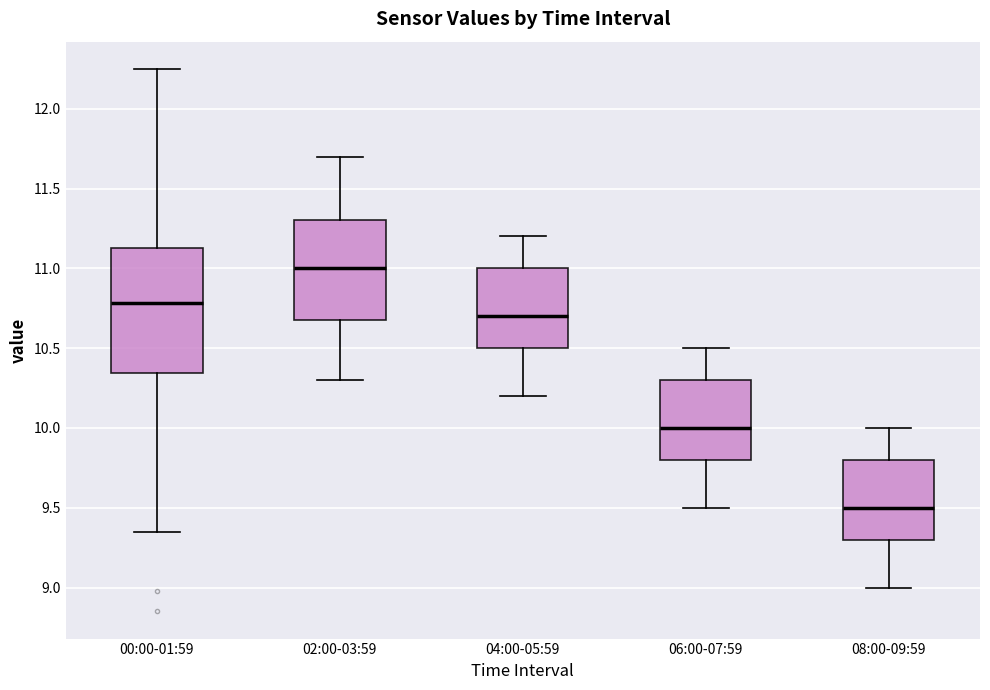

Where does the median line of the box for 06:00-07:59 sit on the y-axis? The values are not printed on the chart, so give them approximately, as read against the axis.

10.00